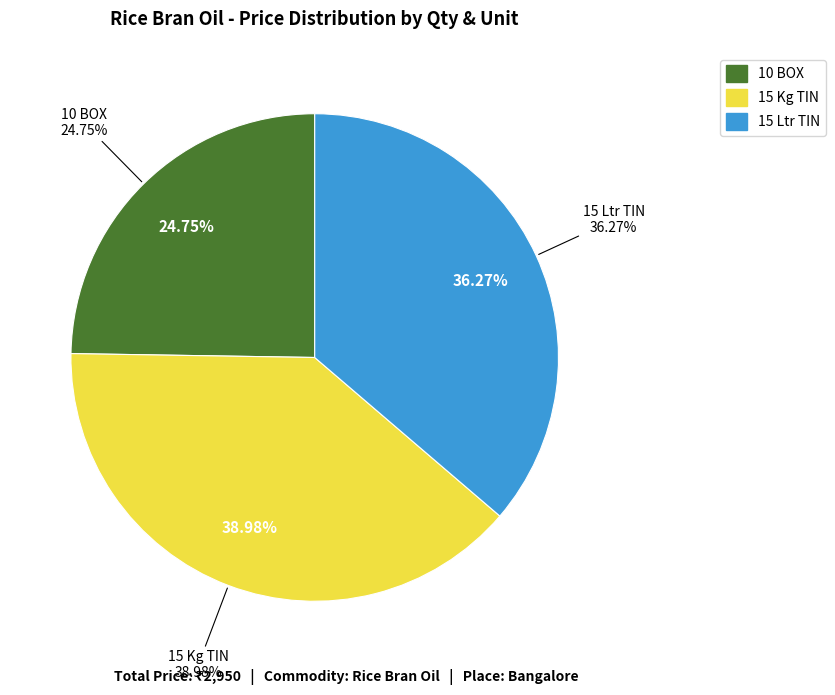

Combined, what portion of the pie is 10 BOX and 15 Ltr TIN?

61.0%